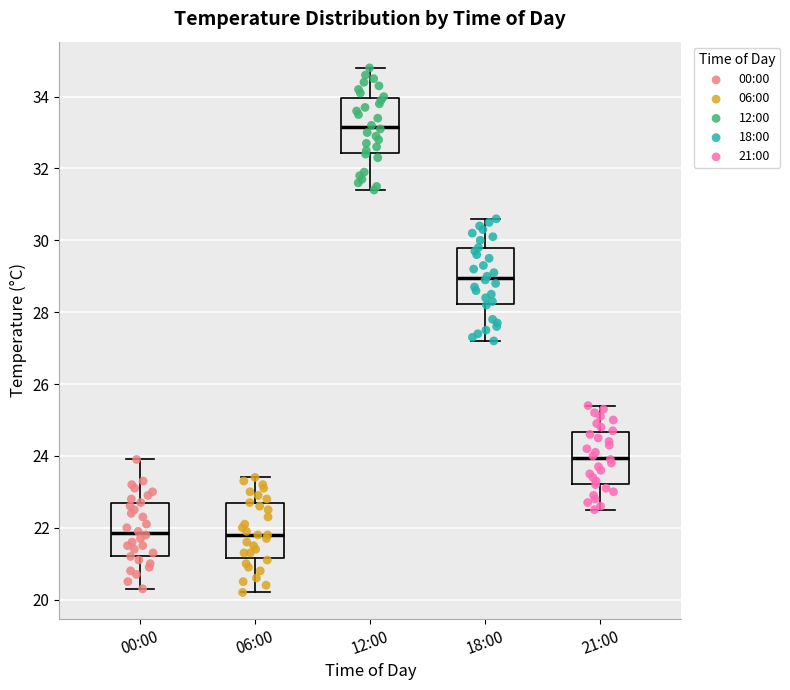

Where is the upper edge of the box for 00:00 on the y-axis? The values are not printed on the chart, so give them approximately, as read against the axis.

22.6